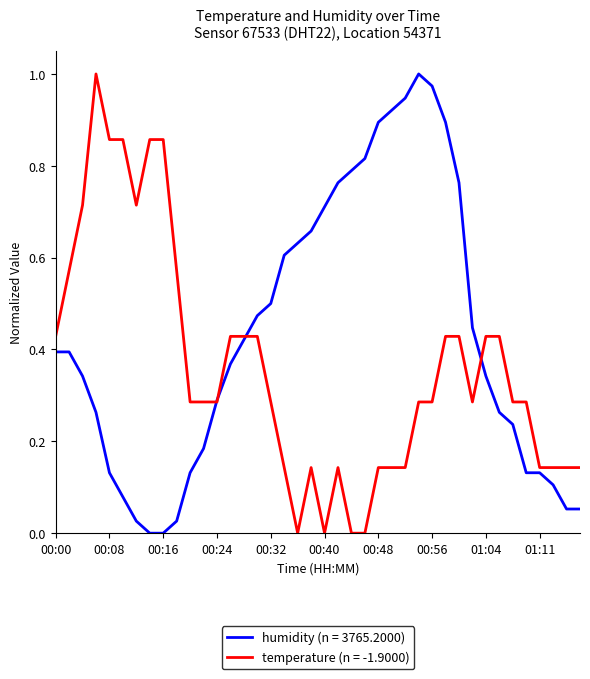

Which series has the largest range (max minus min)?

temperature